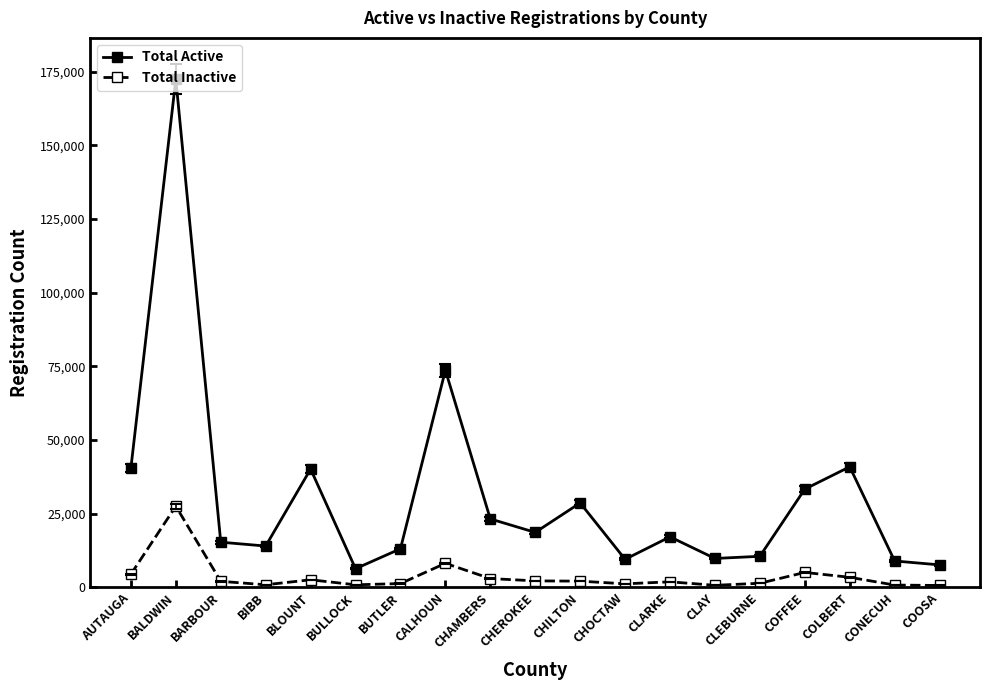

What is the minimum value for Total Active?

6286